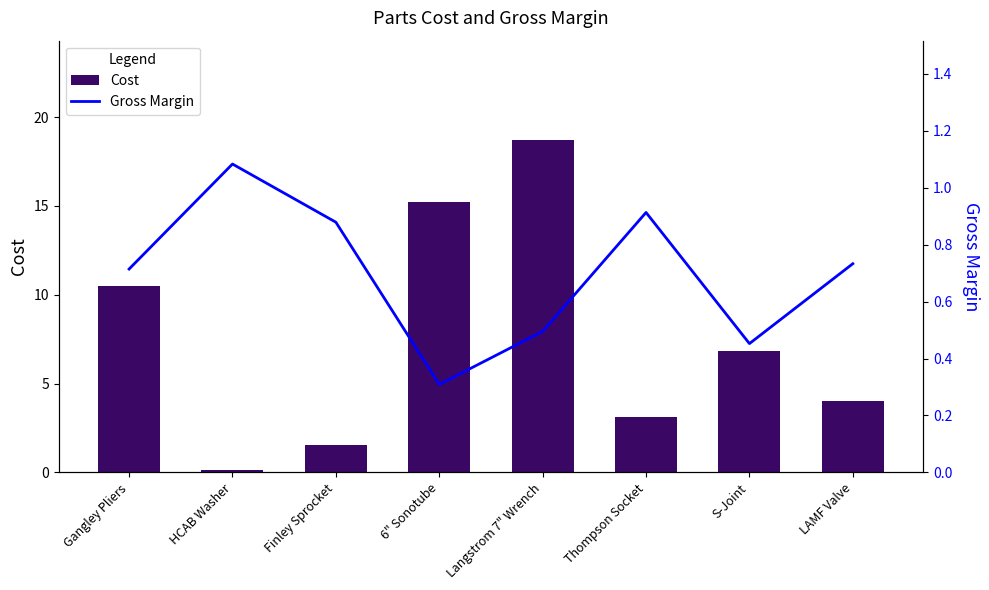

What is the difference between the Cost values at S-Joint and 6" Sonotube?

8.4